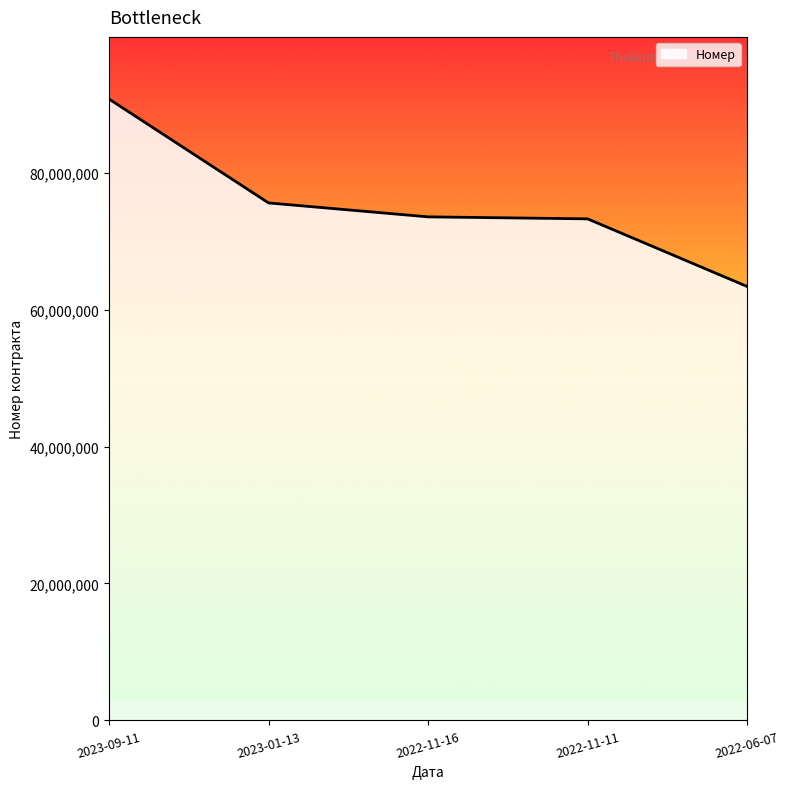

What position from the left is 2022-06-07?

5